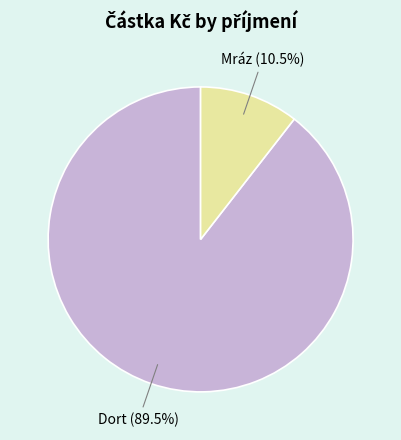

Which has a higher value, Mráz or Dort?

Dort